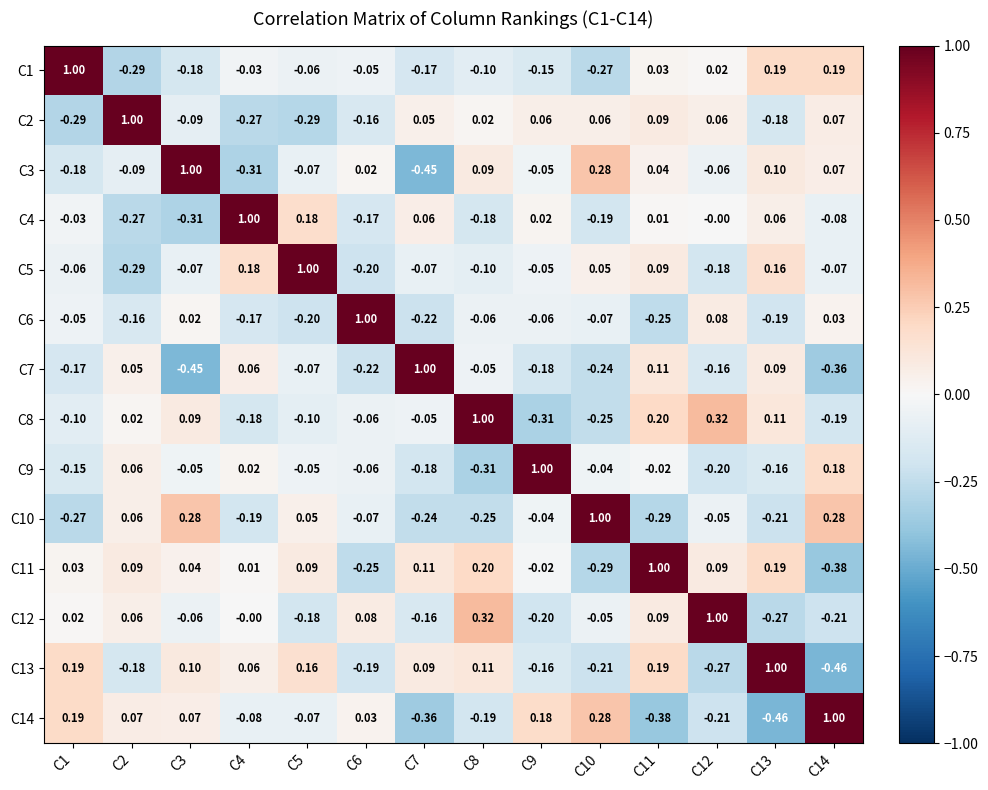

Is the value of C2 at C4 greater than the value of C7 at C13?

No